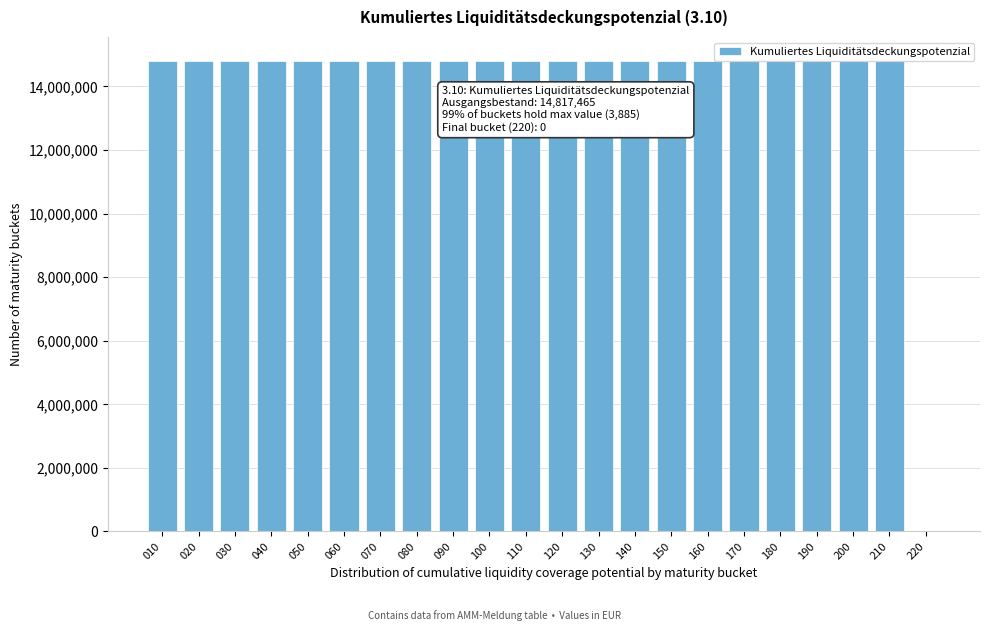

What is the maximum value shown in the chart?

14817465.1